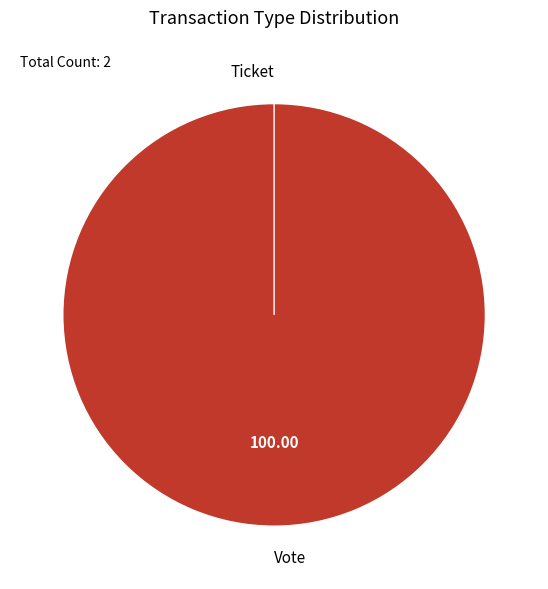

Which category has the biggest portion of the pie?

Vote